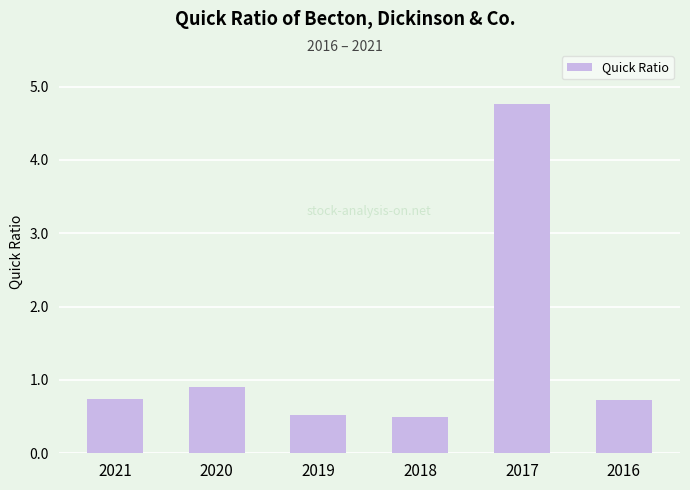

What is the change in value from 2018 to 2016?

+0.2